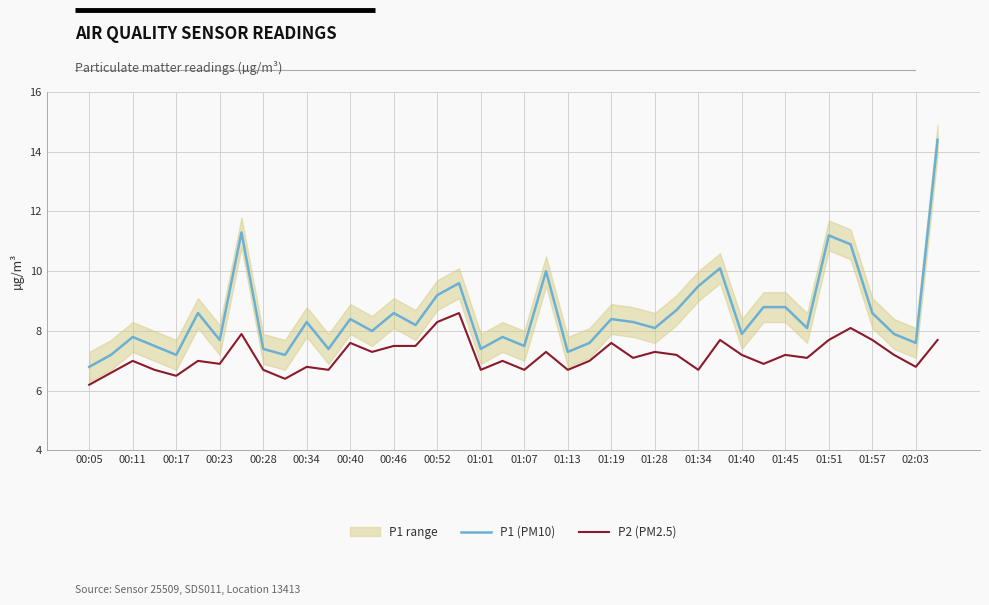

How many lines are shown in the chart?

2